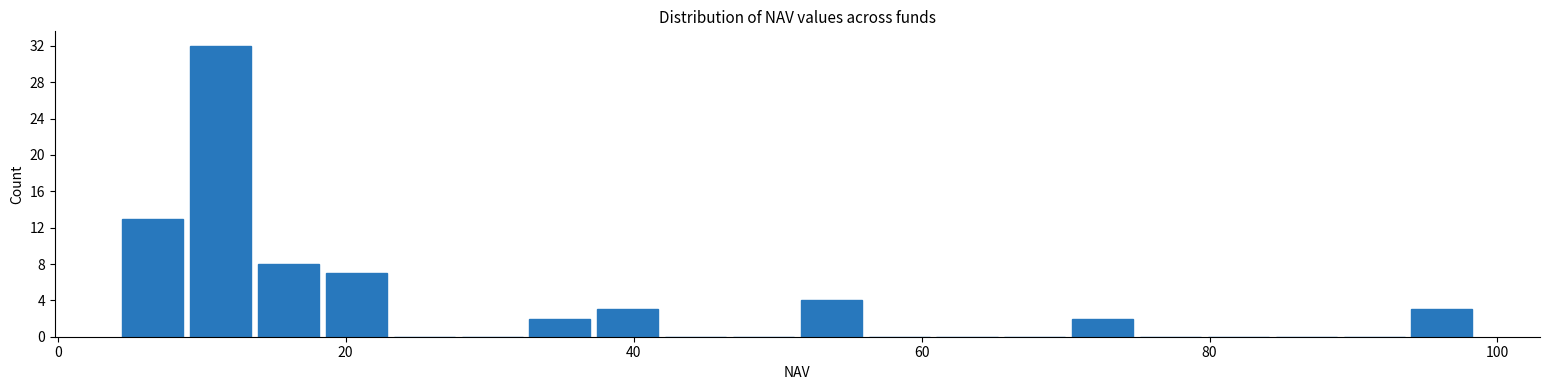

Read against the x-axis, roughly where is the centre of the tallest bar?

12